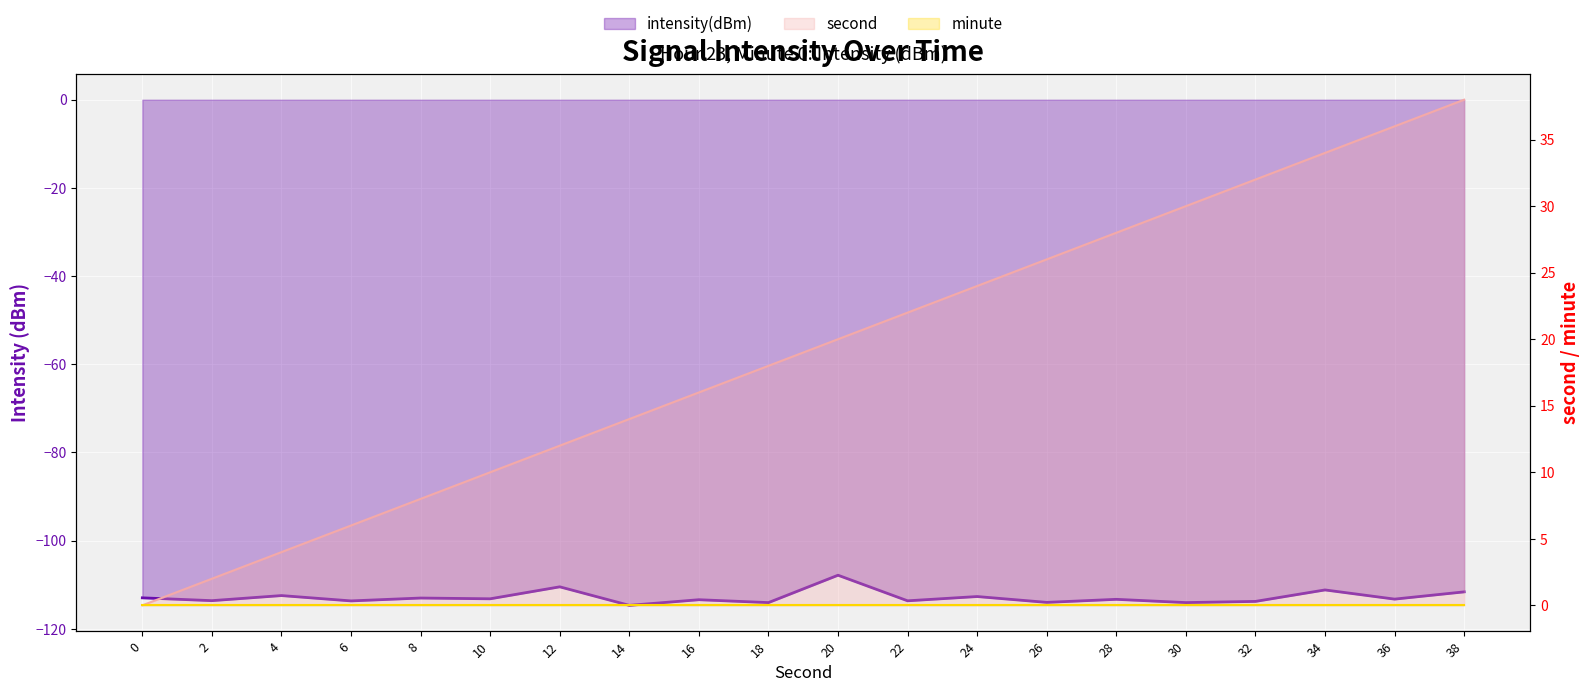

How many values in the second series are below 20?

10